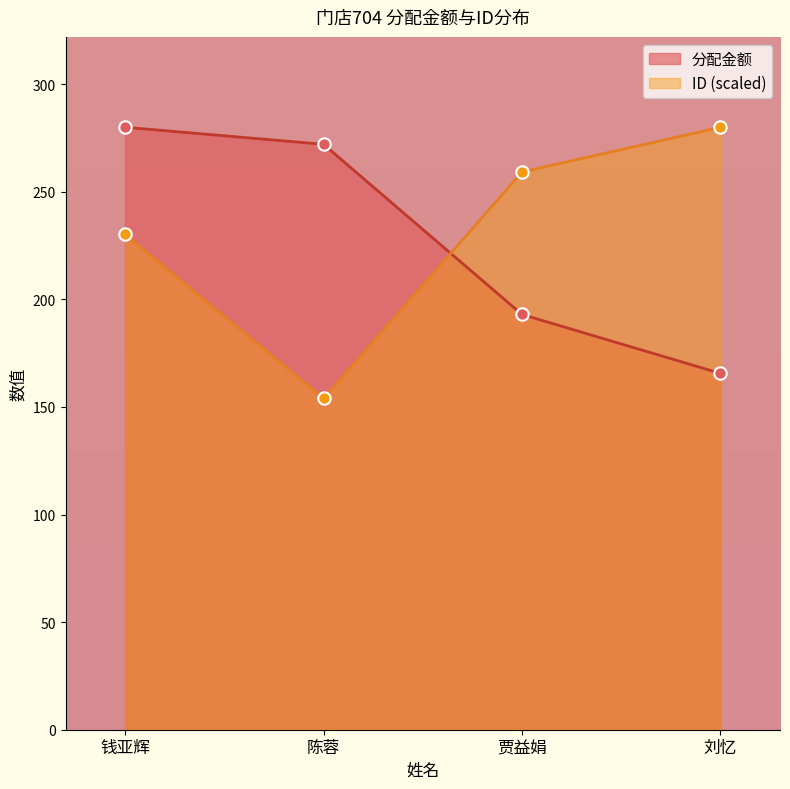

What is the total value across all series at 陈蓉?

426.0